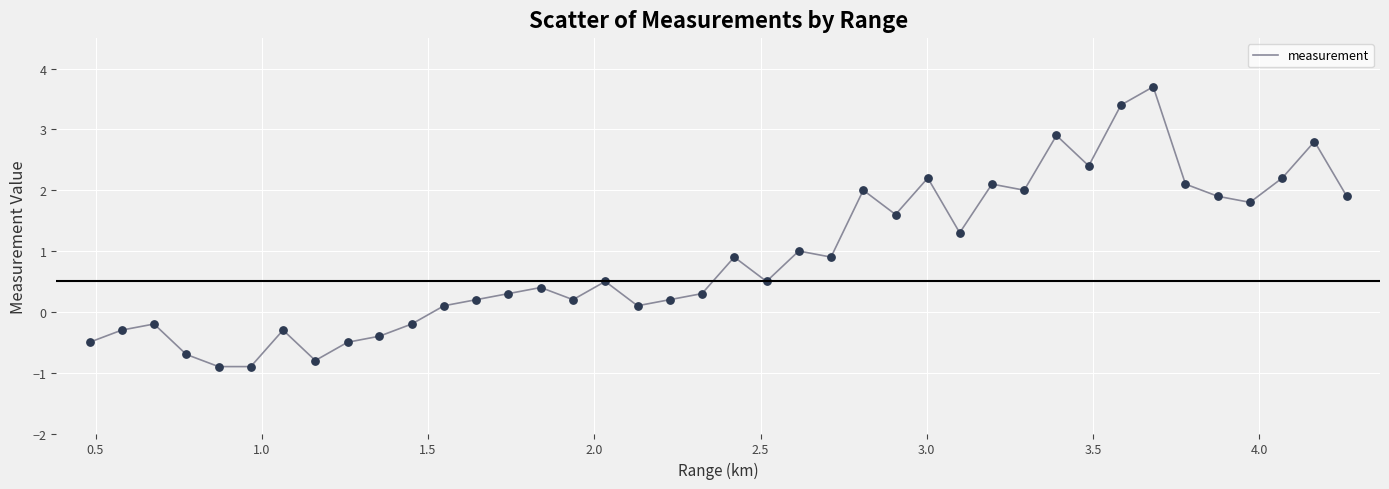

What is the difference between the maximum and minimum values?

4.6